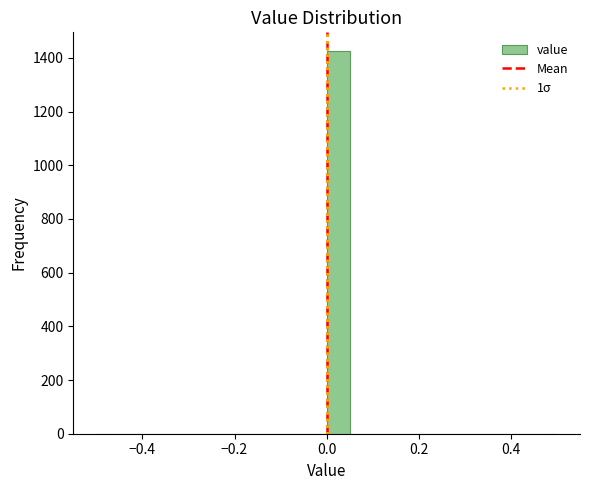

Read against the x-axis, roughly where is the centre of the tallest bar?

0.02